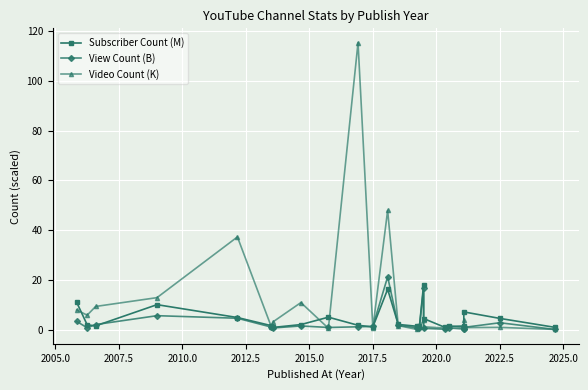

Between 2017.5 and 22, which series saw the biggest shift?

Subscriber Count (M)